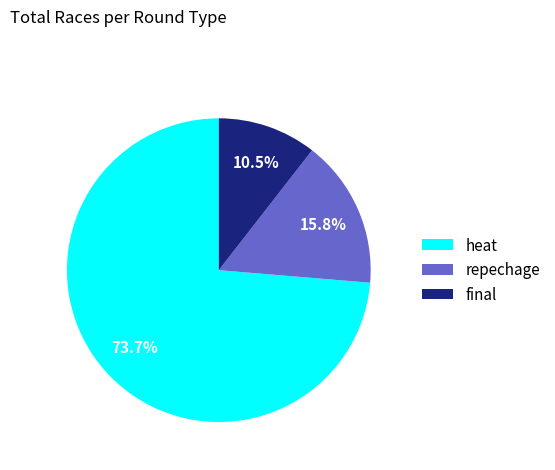

To the nearest percent, what percentage of the pie is heat?

74%